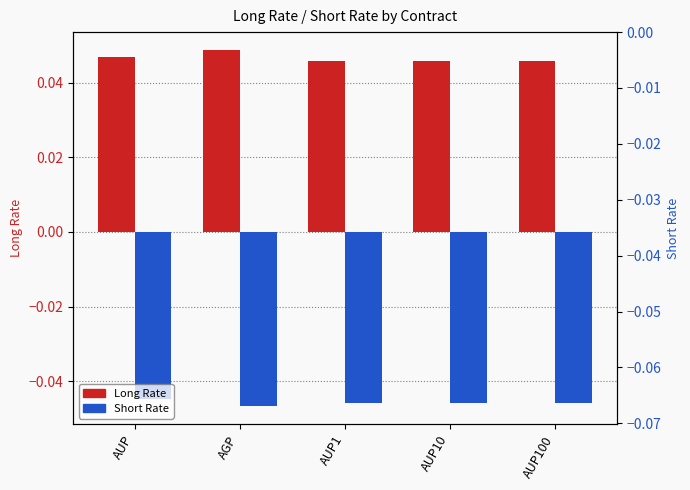

What is the sum of the Long Rate values at AGP and AUP?

0.1